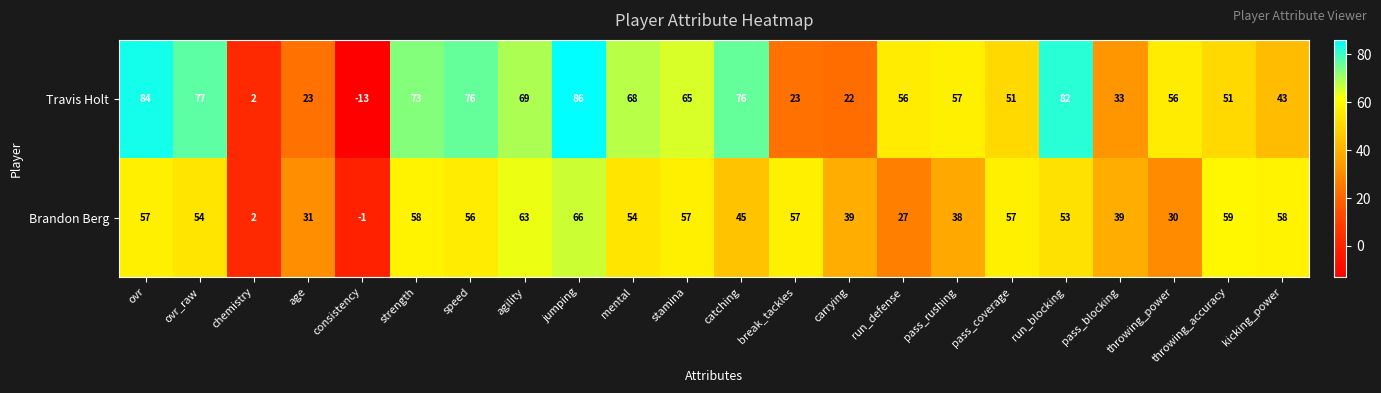

Rank the series by their average value, from highest to lowest.

Travis Holt, Brandon Berg